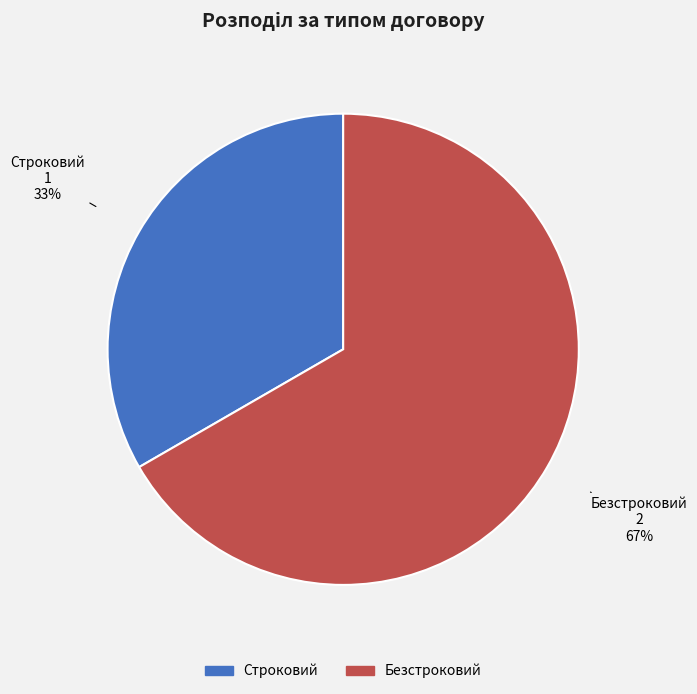

How many segments does this pie chart have?

2